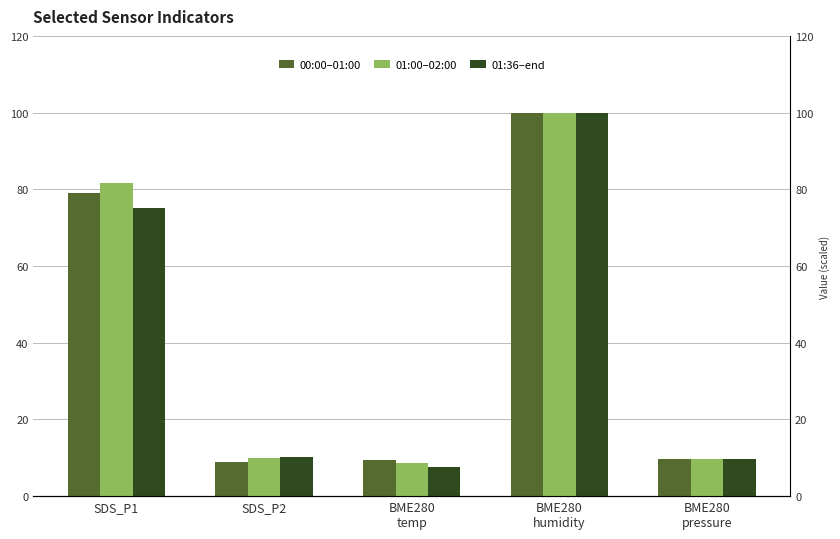

Is the value of 01:36–end at SDS_P2 greater than the value of 01:00–02:00 at BME280
pressure?

Yes